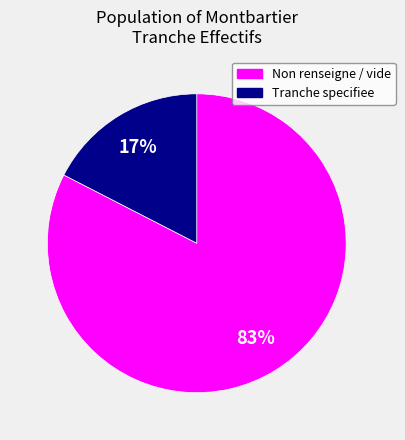

Is there any slice that represents more than half of the pie?

Yes